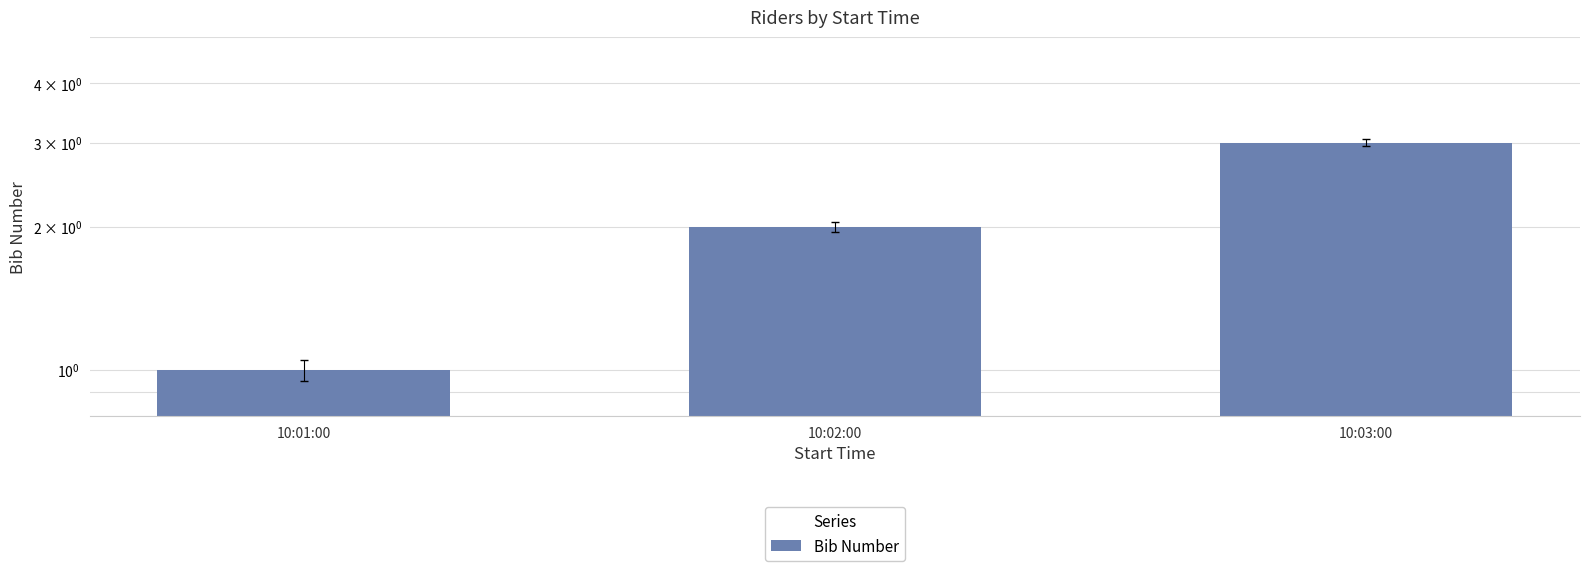

What is the approximate value at 10:01:00?

1